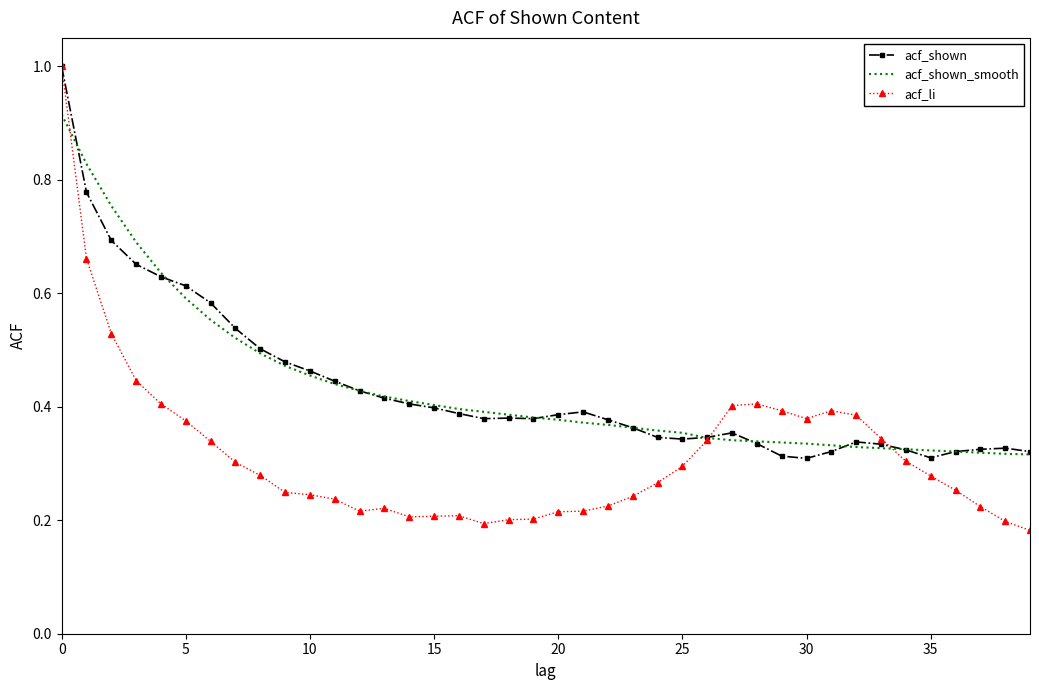

What is the maximum value for acf_shown?

1.0